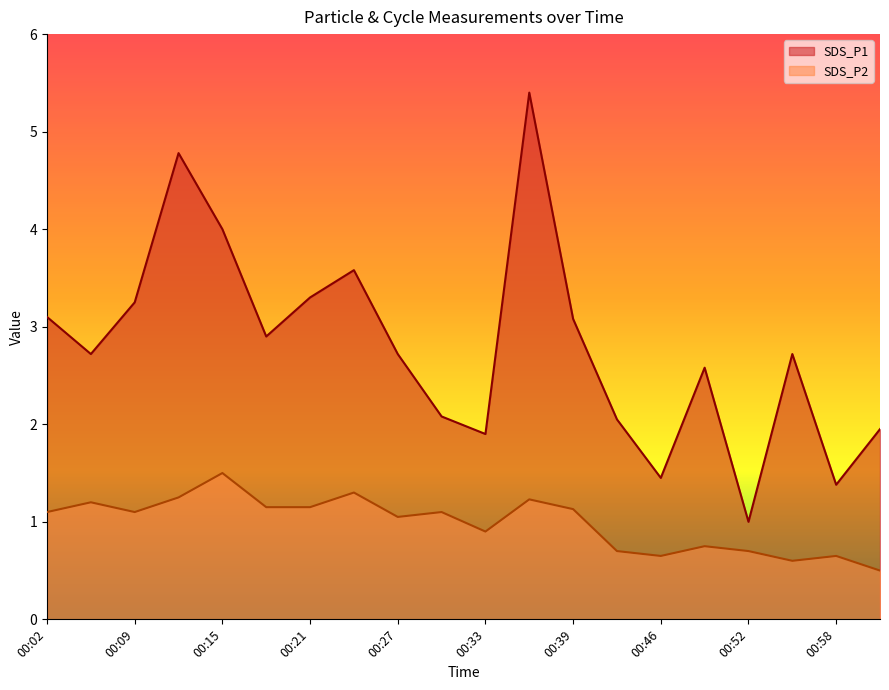

What is the sum of all SDS_P1 values?

55.9